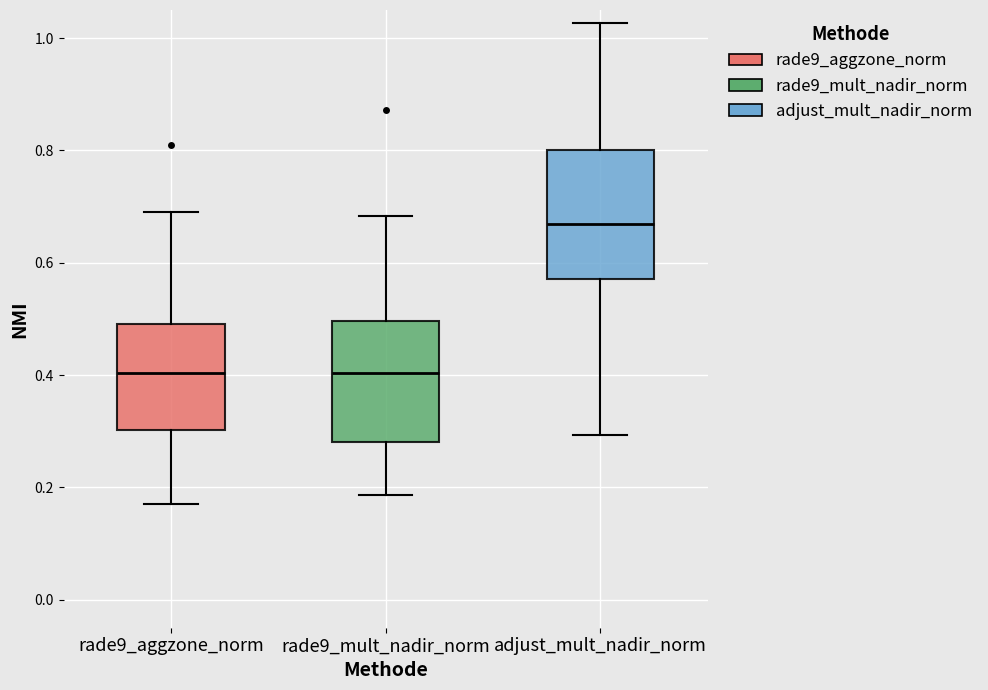

Where is the lower edge of the box for rade9_mult_nadir_norm on the y-axis? The values are not printed on the chart, so give them approximately, as read against the axis.

0.28